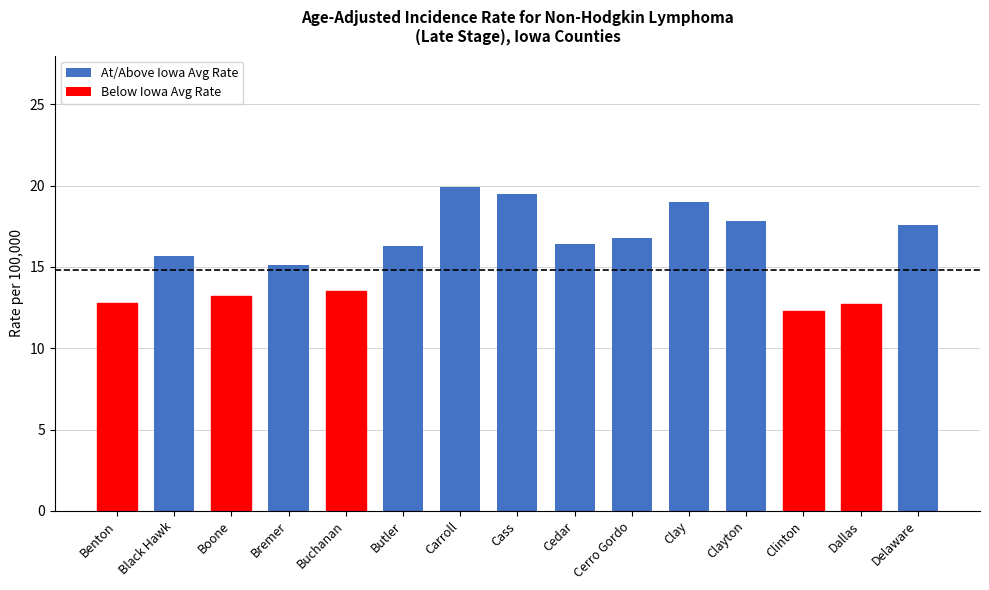

What is the difference between the second highest and second lowest values?

6.8